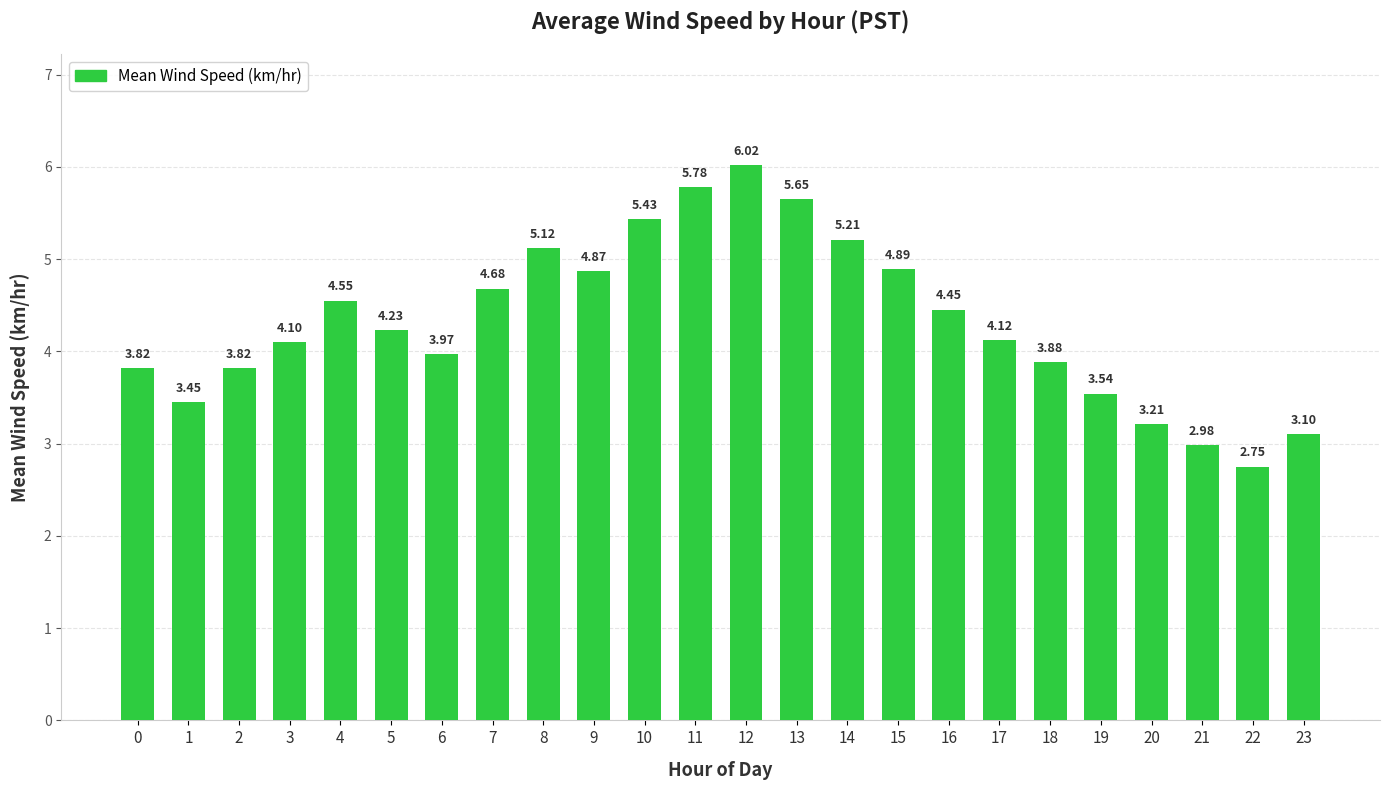

Are the bars grouped side by side (vs. stacked)?

No